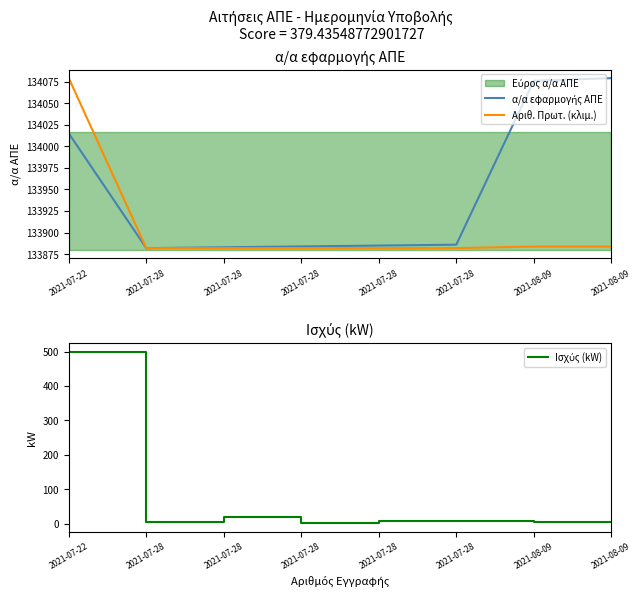

Count the number of categories in the chart.

8